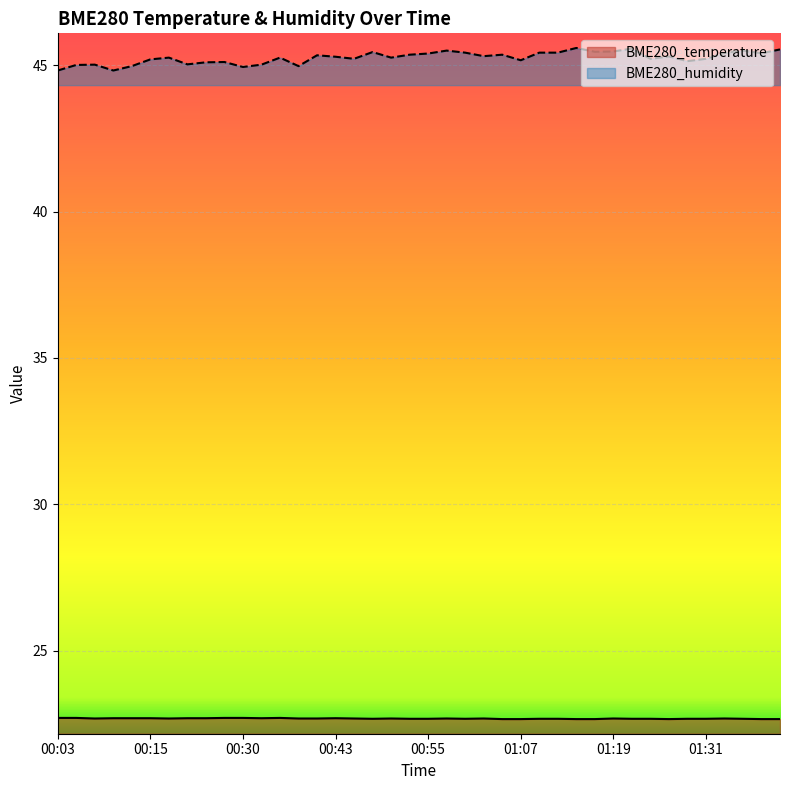

The BME280_temperature series shows 22.7 at 00:10. True or false?

True